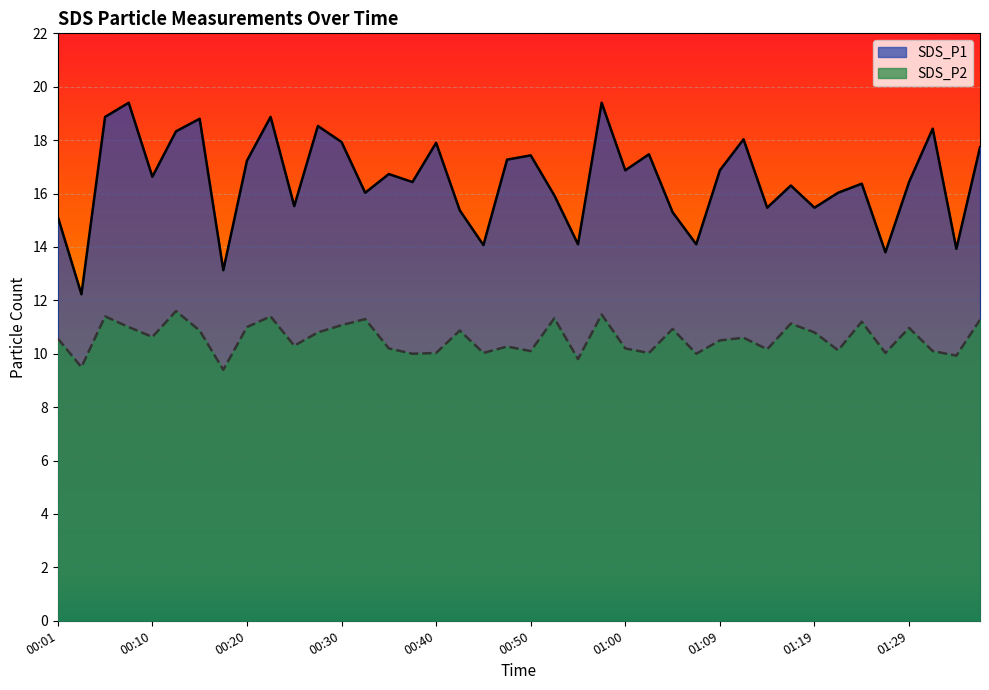

Which series changed the most between 00:25 and 01:02?

SDS_P1